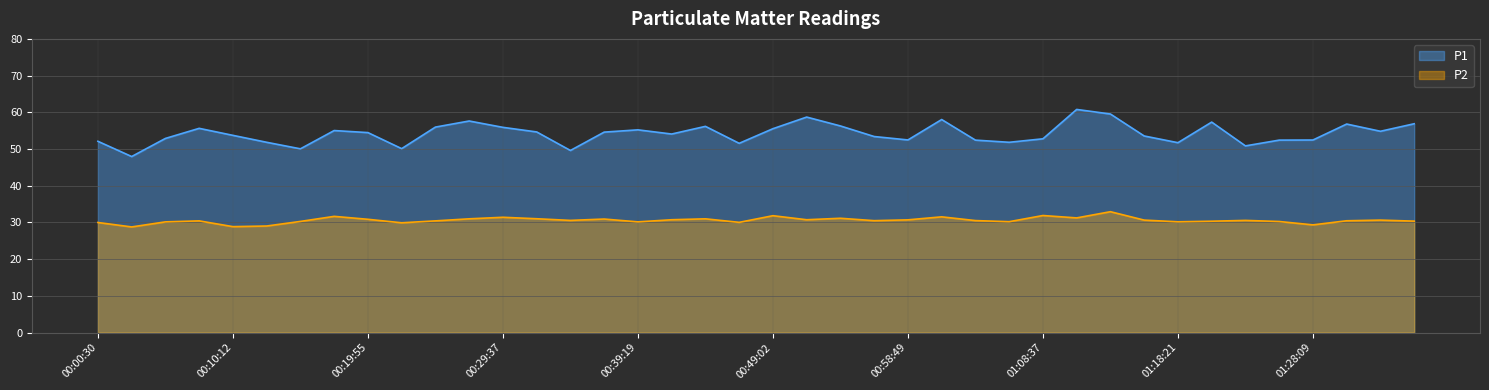

Which series has the widest spread of values?

P1